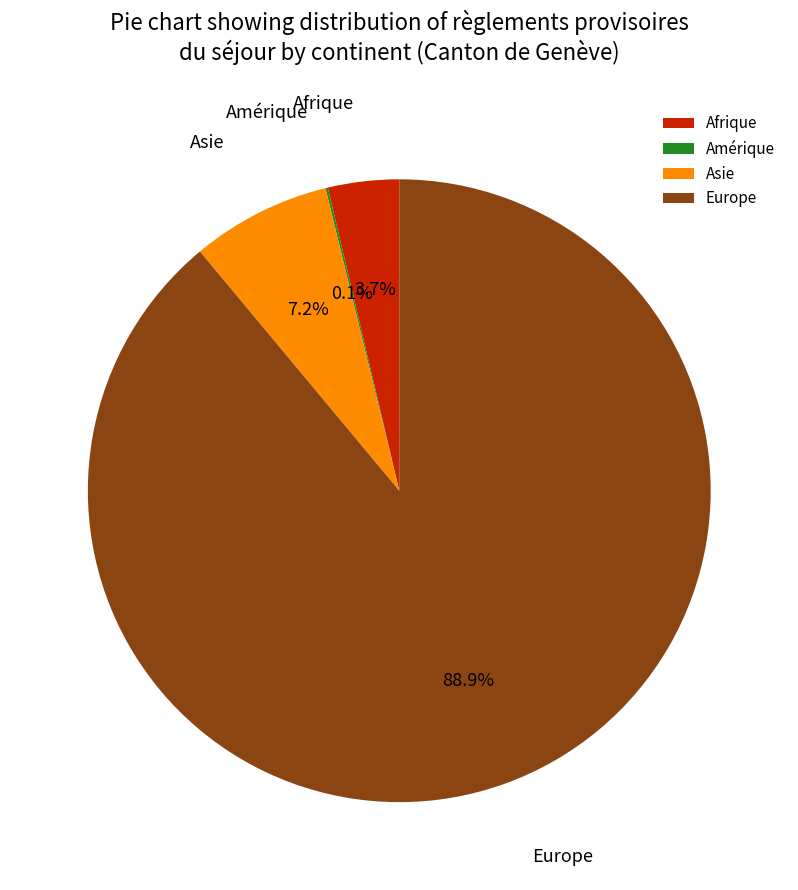

Is Europe the majority of the pie?

Yes